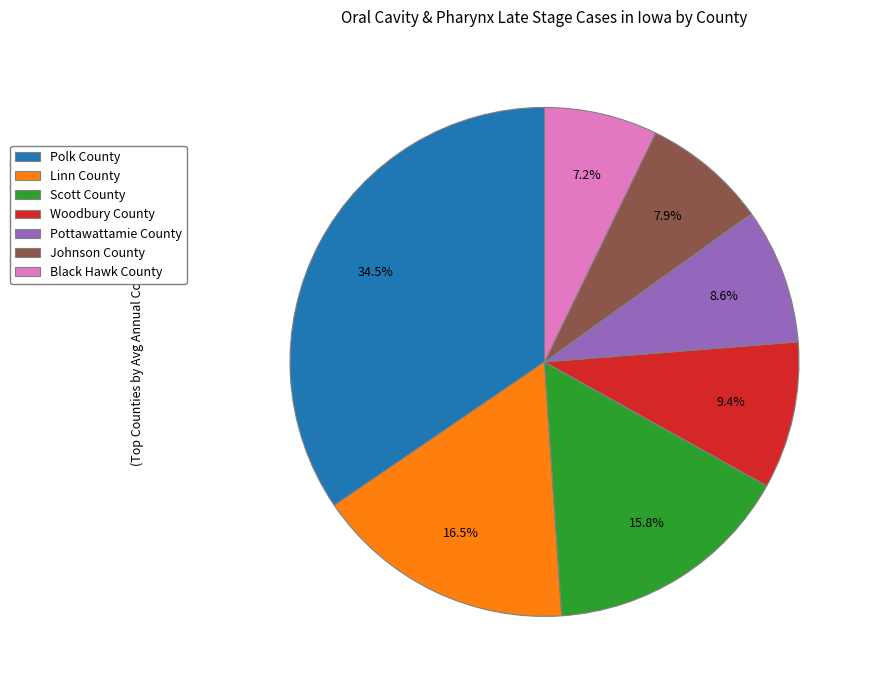

Is the sum of Pottawattamie County and Polk County greater than half?

No